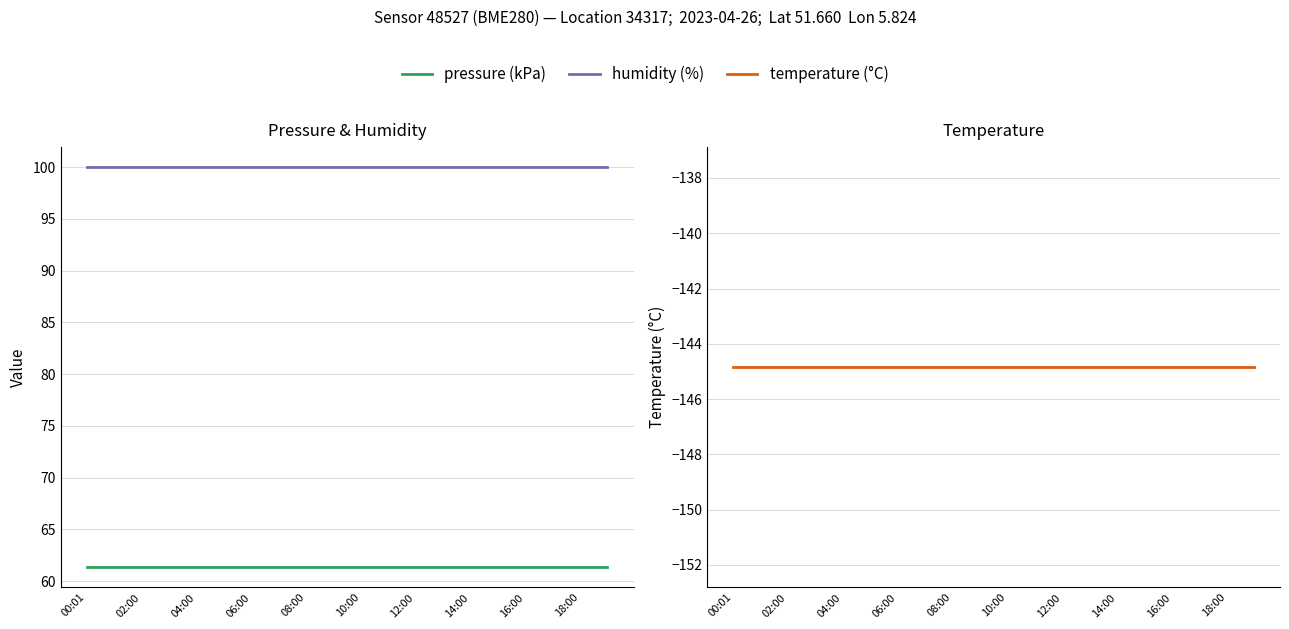

Is the value of humidity (%) at 15 greater than the value of pressure (kPa) at 13?

Yes